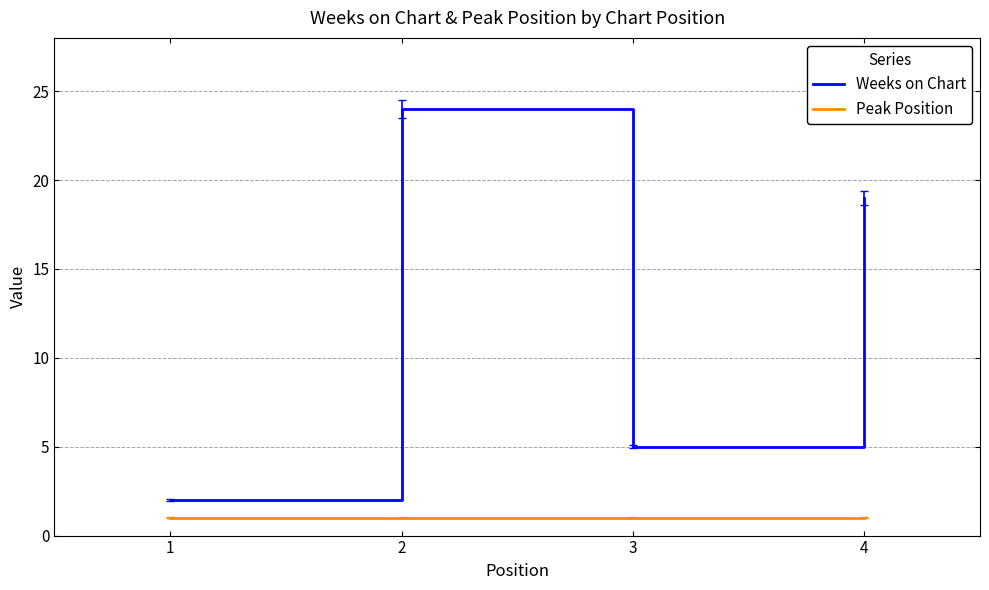

What is the sum of all Peak Position values?

4